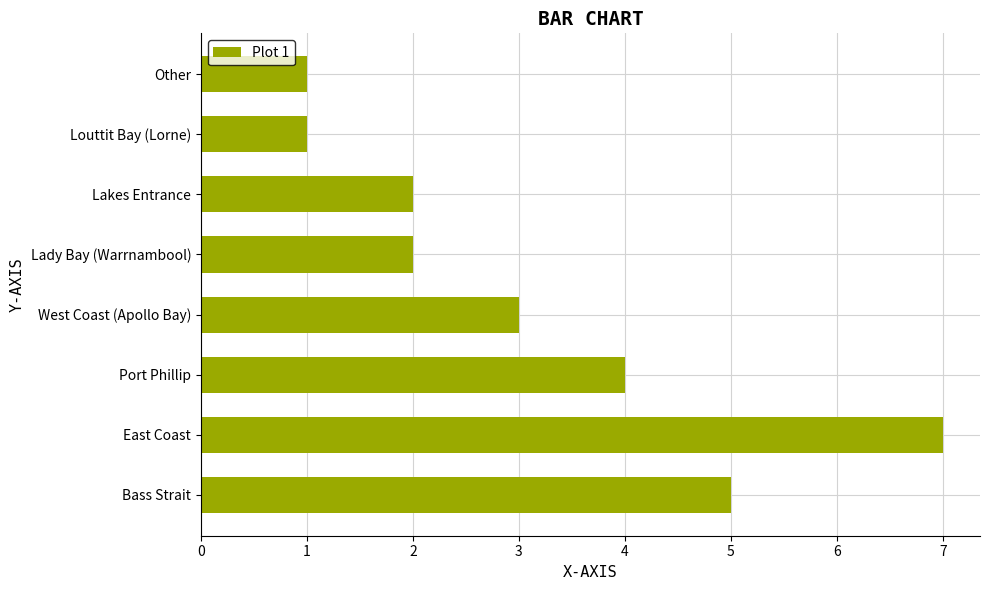

At which category does the chart reach its peak across all series?

East Coast